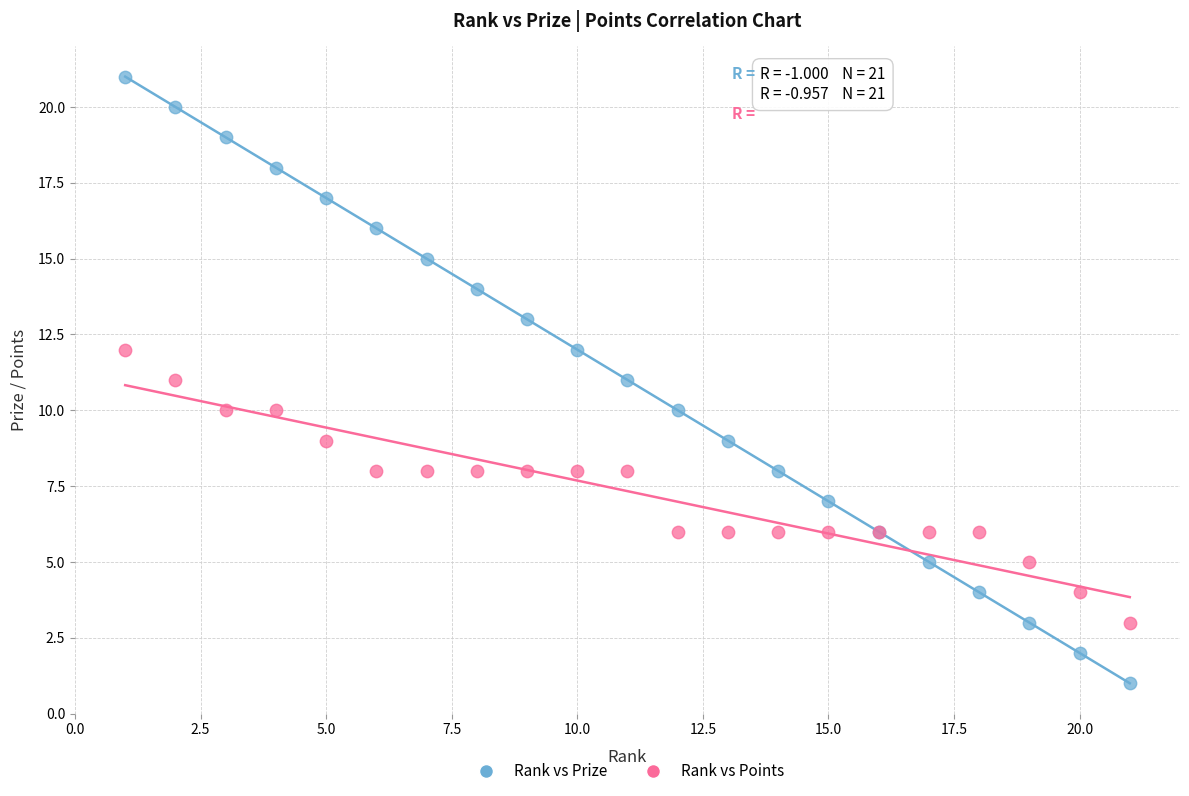

What are all the series names shown in the legend?

Rank vs Prize, Rank vs Points